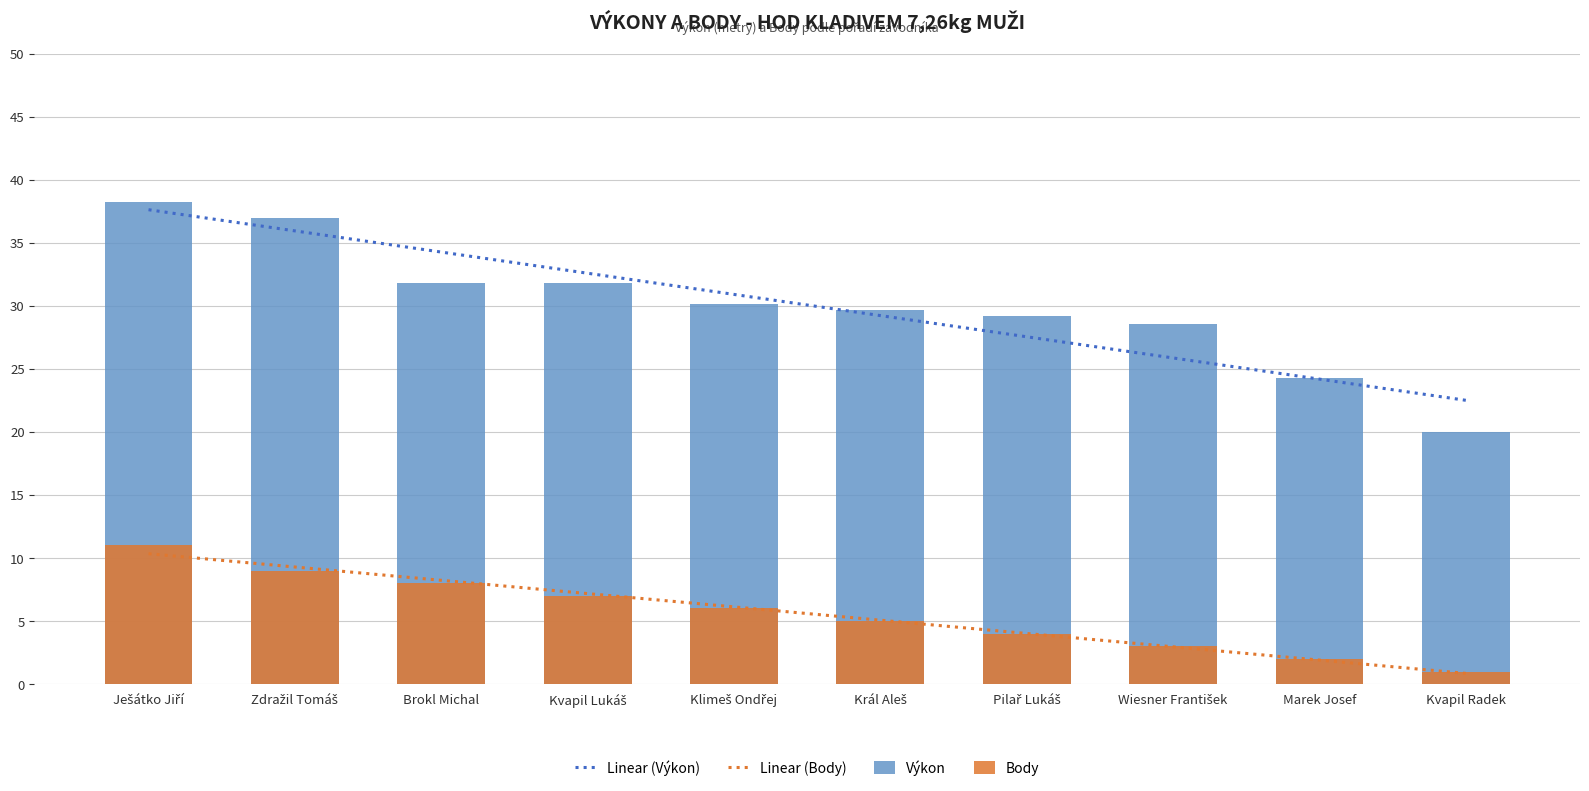

List the labels in order of Výkon value, smallest first.

Kvapil Radek, Marek Josef, Wiesner František, Pilař Lukáš, Král Aleš, Klimeš Ondřej, Kvapil Lukáš, Brokl Michal, Zdražil Tomáš, Ješátko Jiří